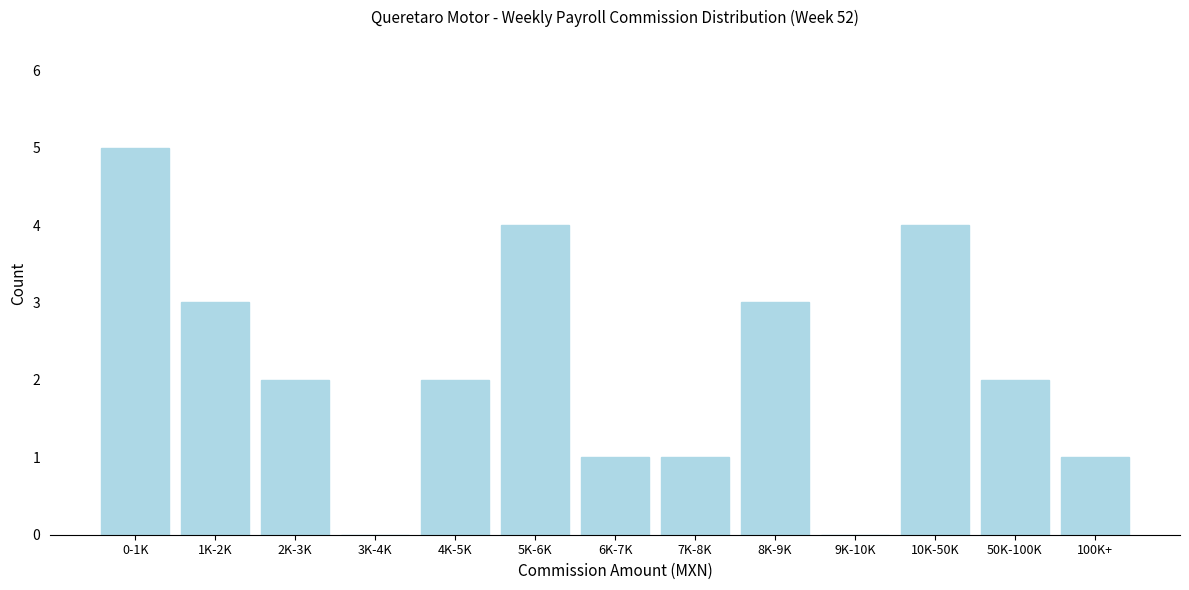

Reading left to right, transcribe all the data shown in this chart.

0-1K=5	1K-2K=3	2K-3K=2	3K-4K=0	4K-5K=2	5K-6K=4	6K-7K=1	7K-8K=1	8K-9K=3	9K-10K=0	10K-50K=4	50K-100K=2	100K+=1